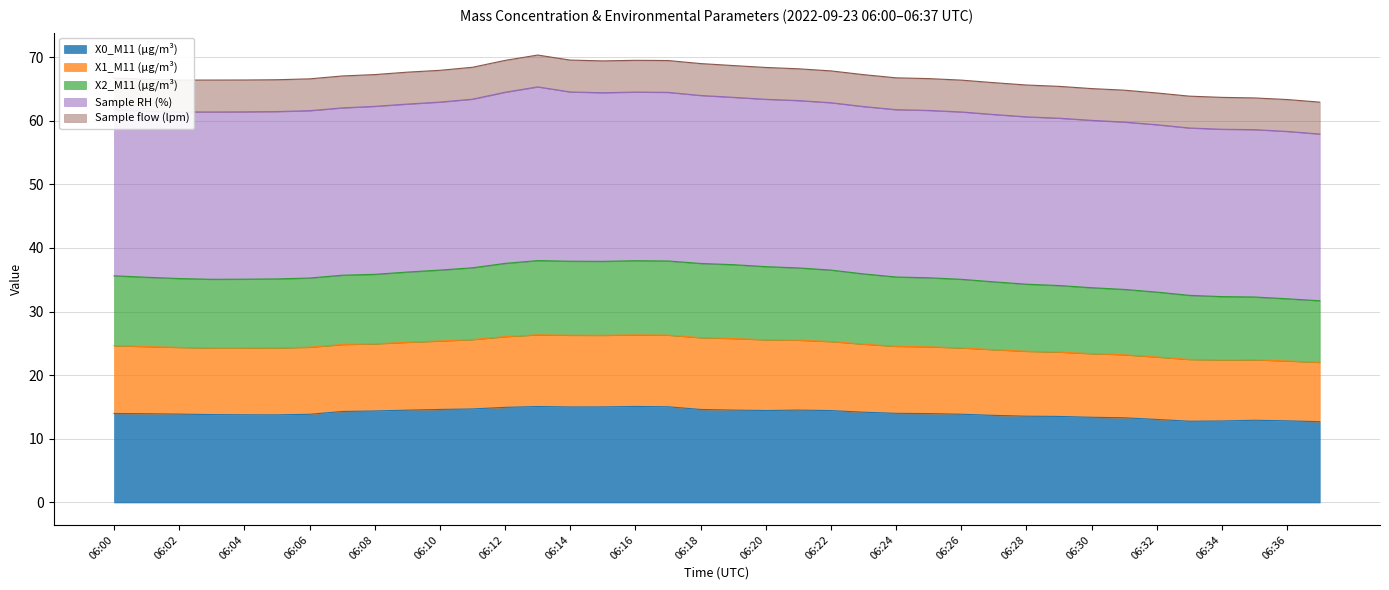

What is the highest value of the X0_M11 (μg/m³) series?

15.1